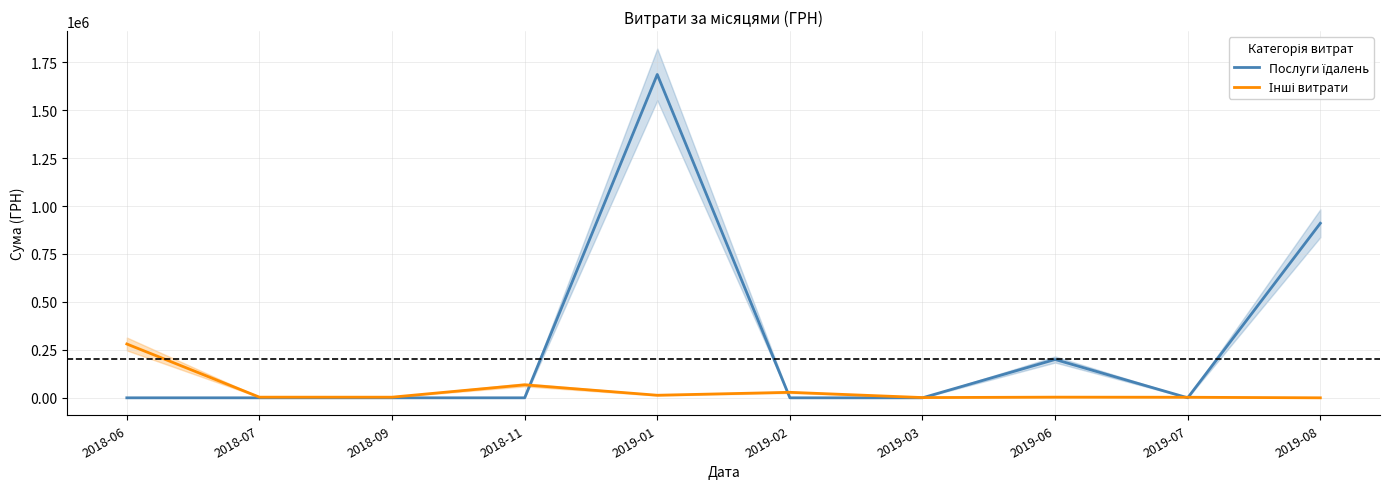

Which series changed the most between 2018-09 and 2019-03?

Інші витрати